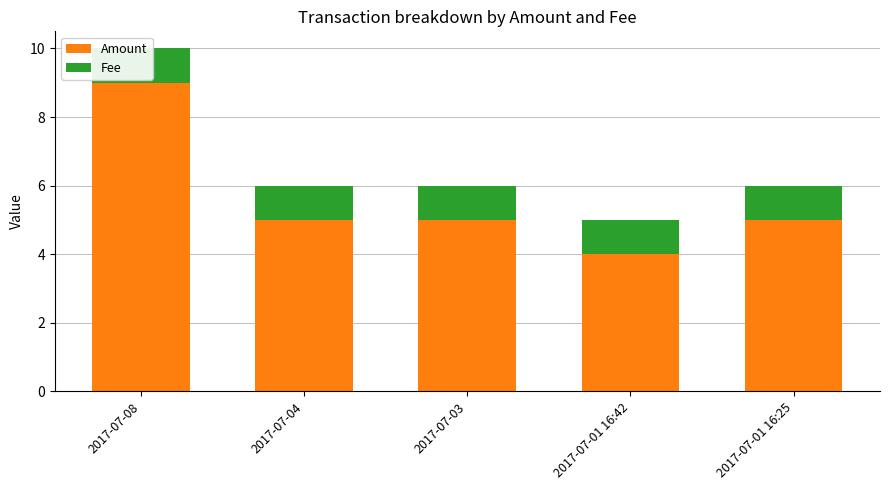

What value does the Amount series have at 2017-07-03?

5